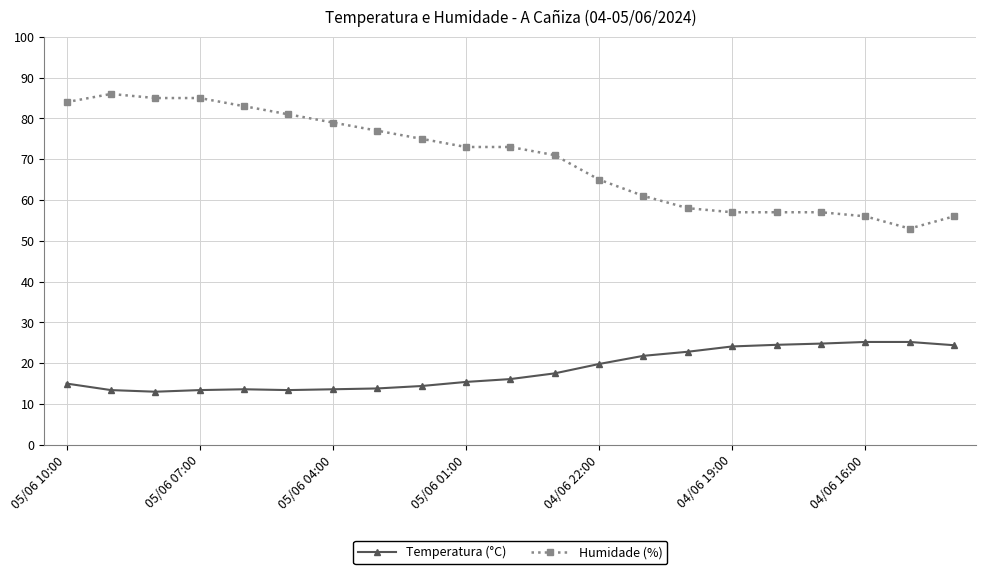

What is the minimum value shown in the chart?

13.0